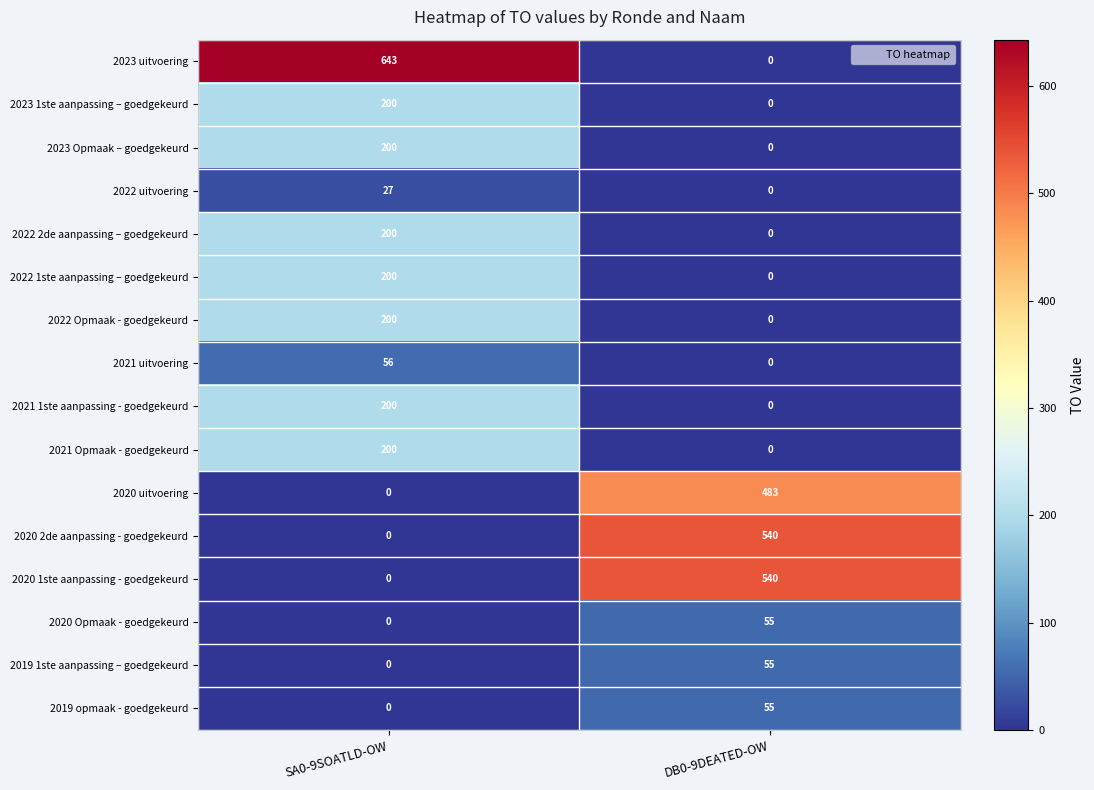

The 2022 2de aanpassing – goedgekeurd series shows -80 at DB0-9DEATED-OW. True or false?

False